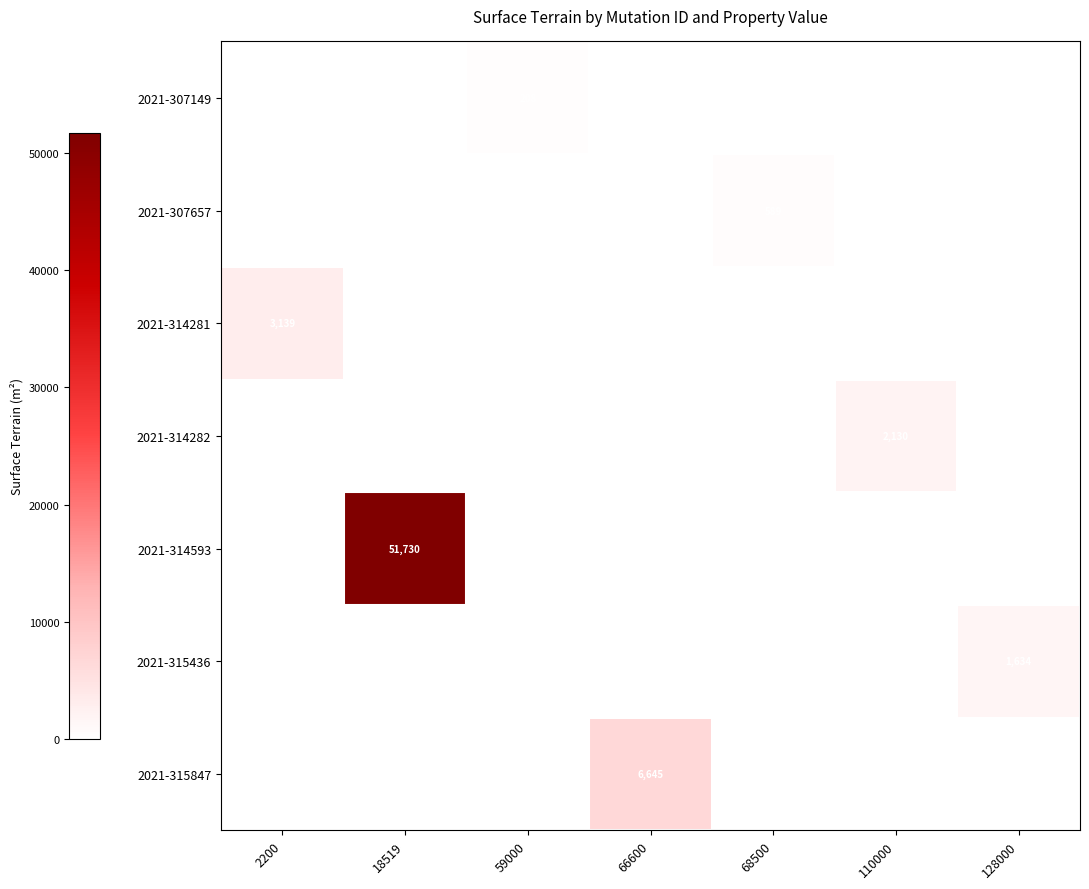

What is the highest value of the 2021-314282 series?

2130